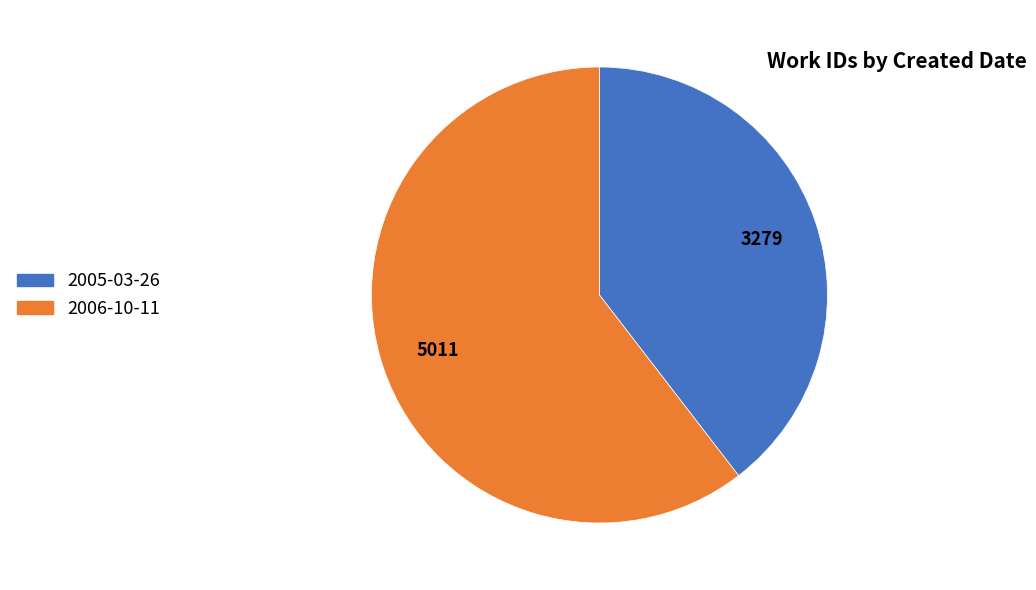

Which slice is the smallest?

2005-03-26